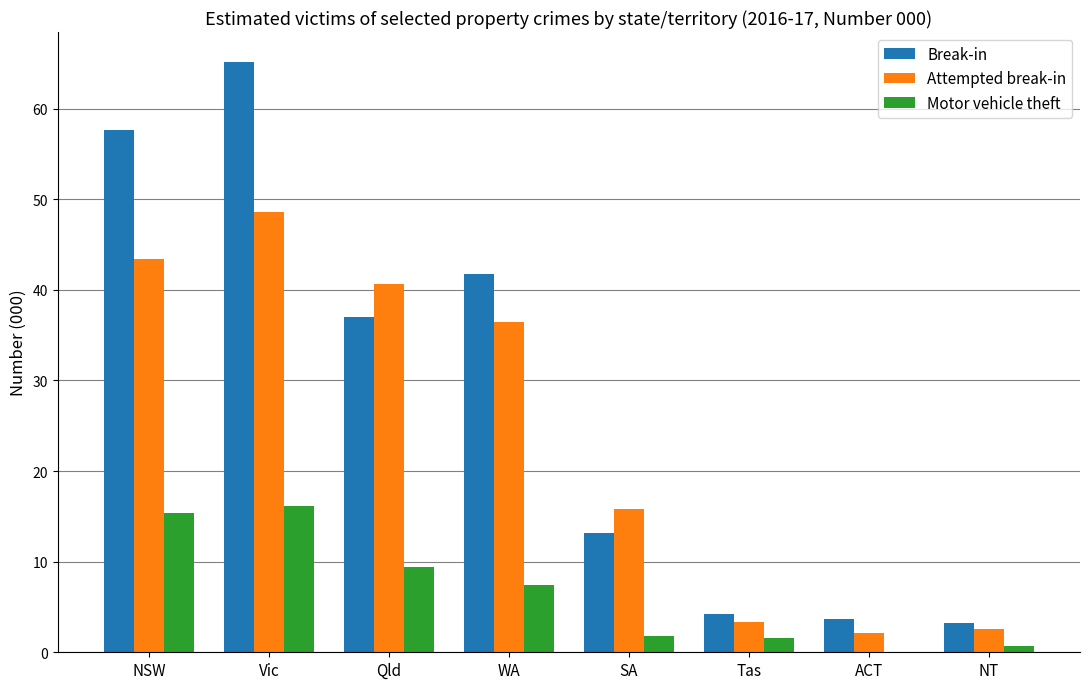

Is it true that Break-in equals 37.0 at Qld?

True